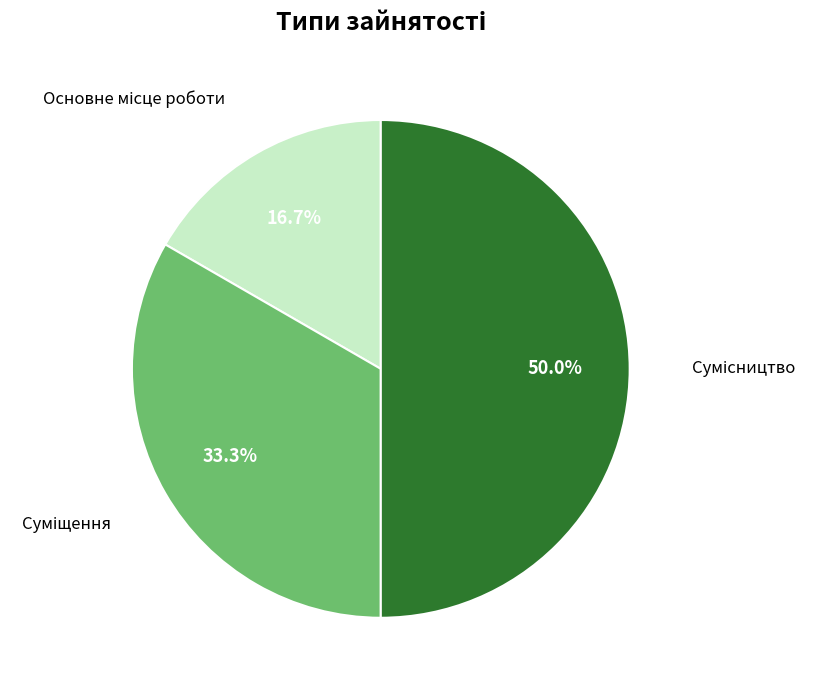

Rank the categories by value from lowest to highest.

Основне місце роботи, Суміщення, Сумісництво